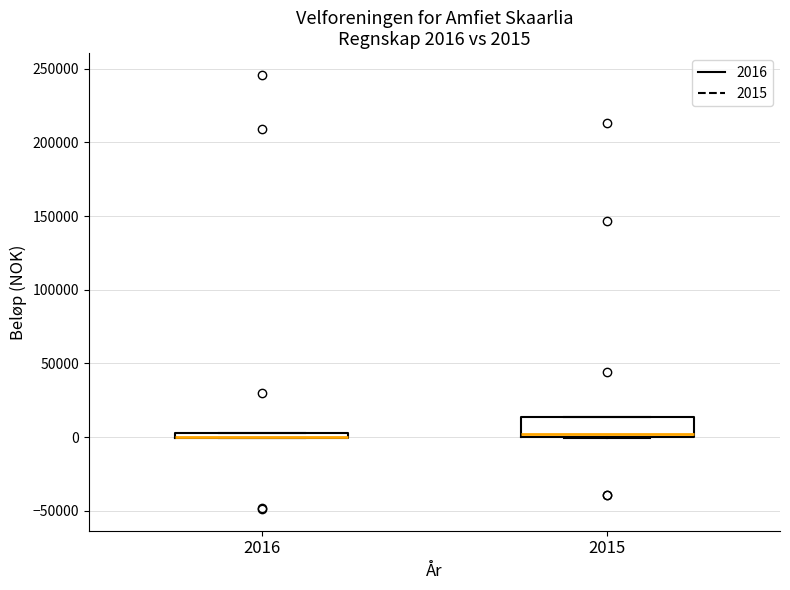

Comparing the boxes themselves (not the whiskers), which one is the tallest?

2015